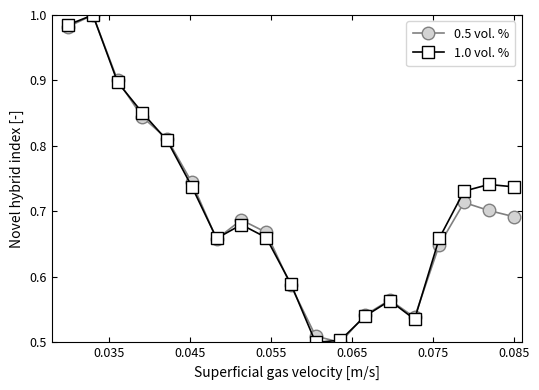

How many data points does each series have?

19